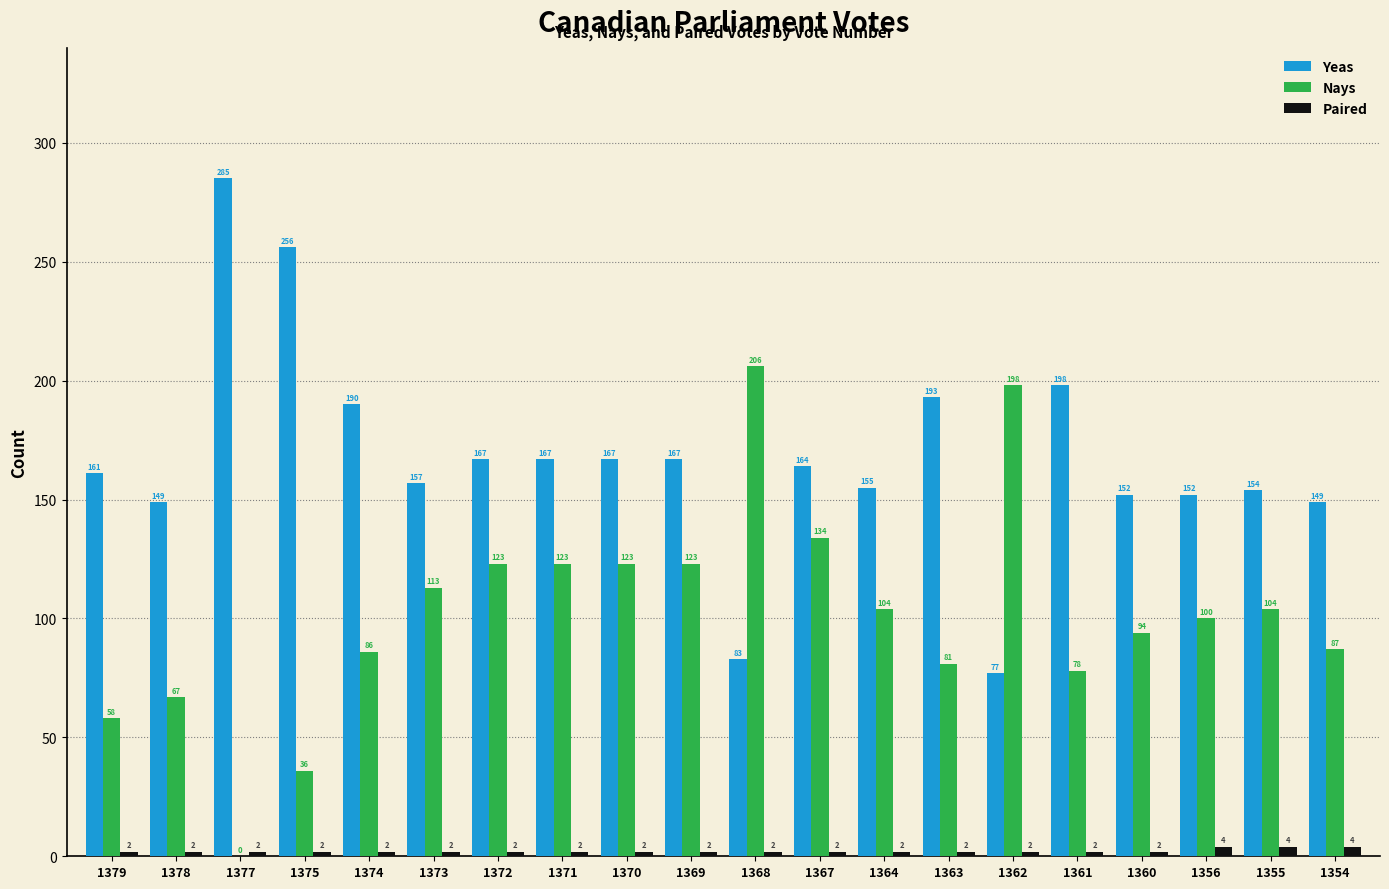

At which category is the sum across all series the highest?

1367